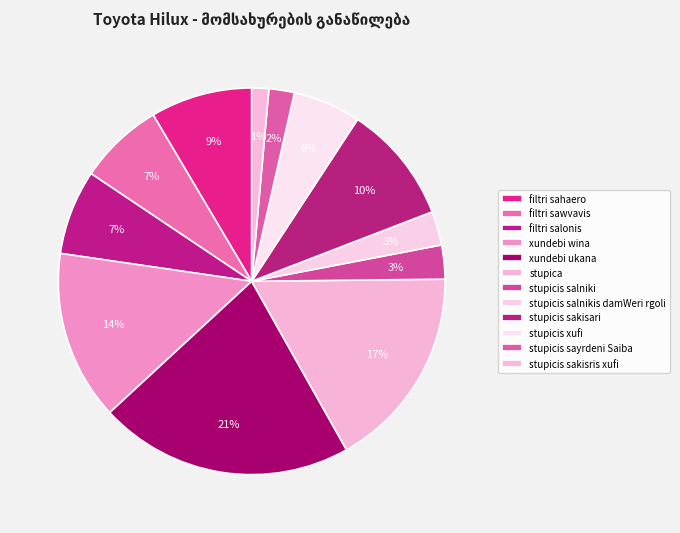

What is the smallest slice in the pie chart?

stupicis sakisris xufi